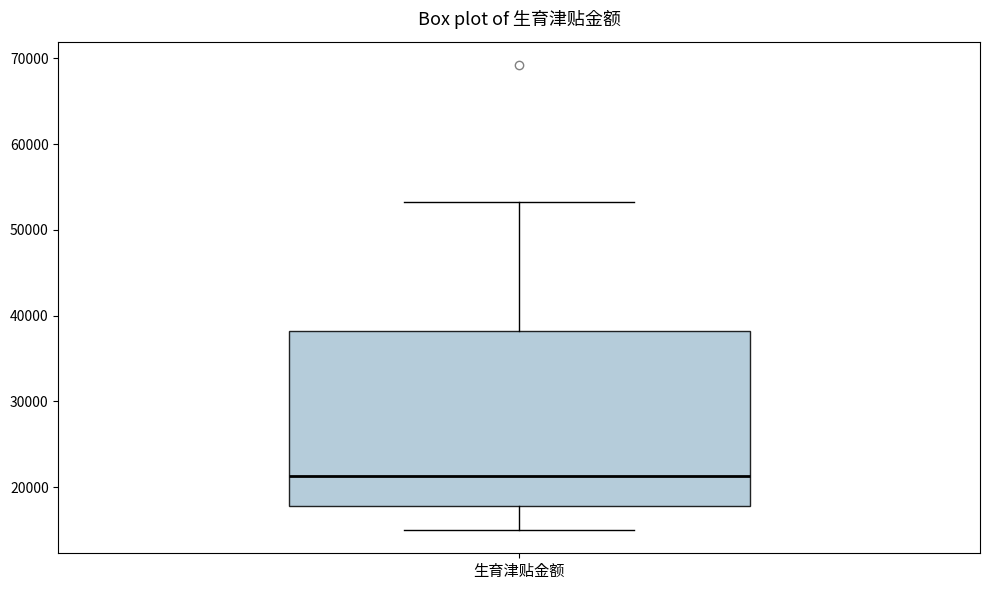

Where does the upper whisker of the box for 生育津贴金额 end on the y-axis? The values are not printed on the chart, so give them approximately, as read against the axis.

53000